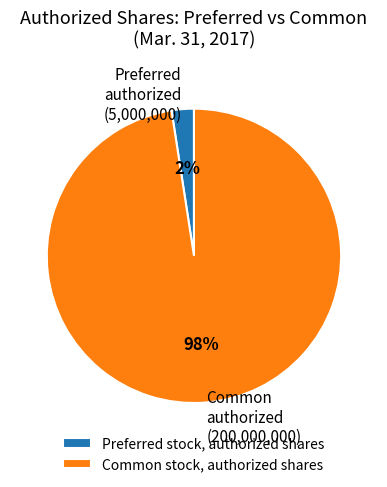

Between Common stock, authorized shares and Preferred stock, authorized shares, which is larger?

Common stock, authorized shares